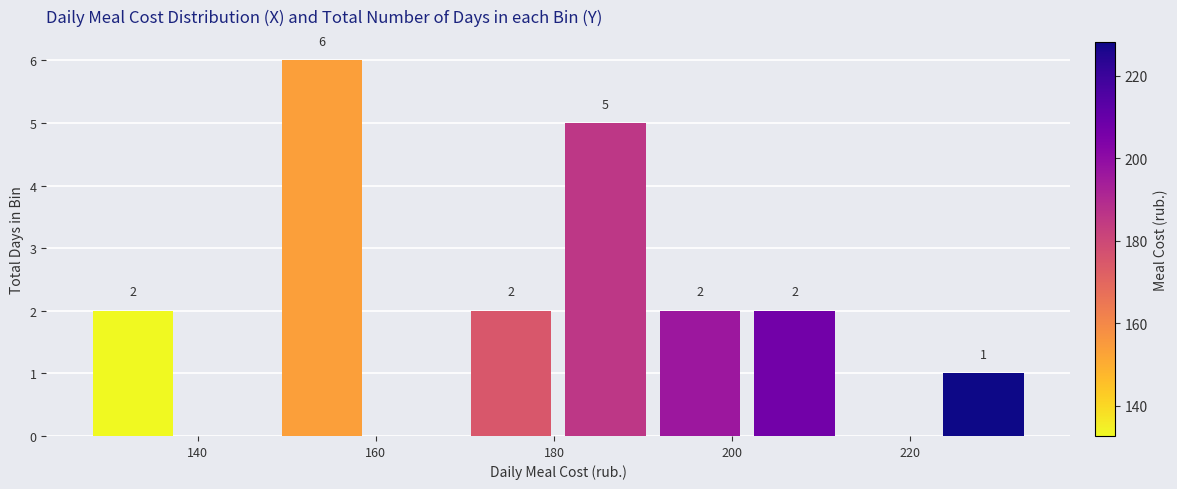

Which range on the x-axis has the tallest bar?

148 to 160